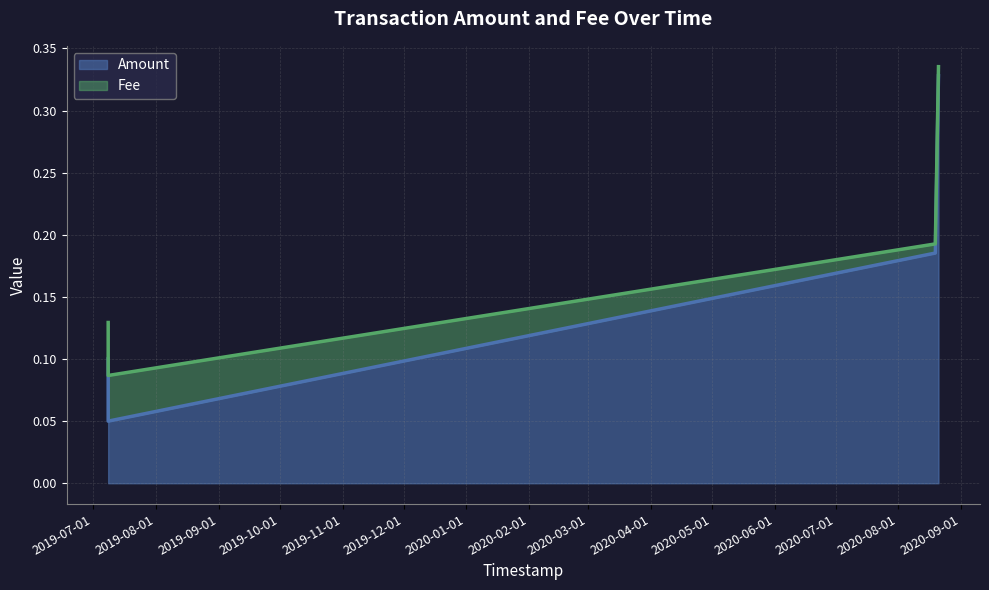

True or false: there are more than 2 points higher than both neighbors.

False